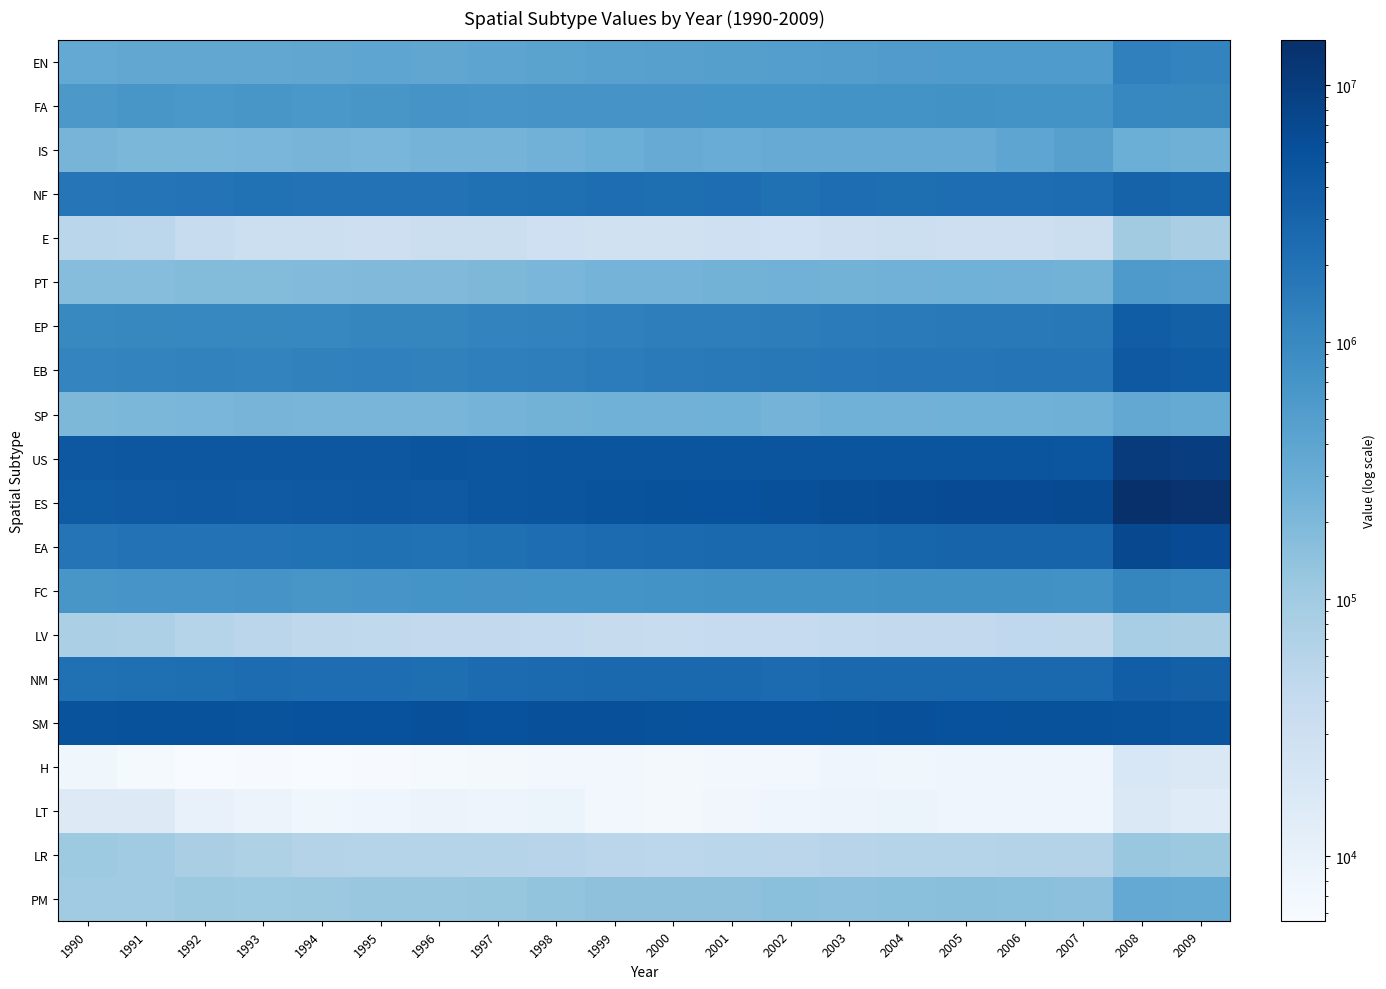

Which has a higher value, 1993 or 2006?

2006